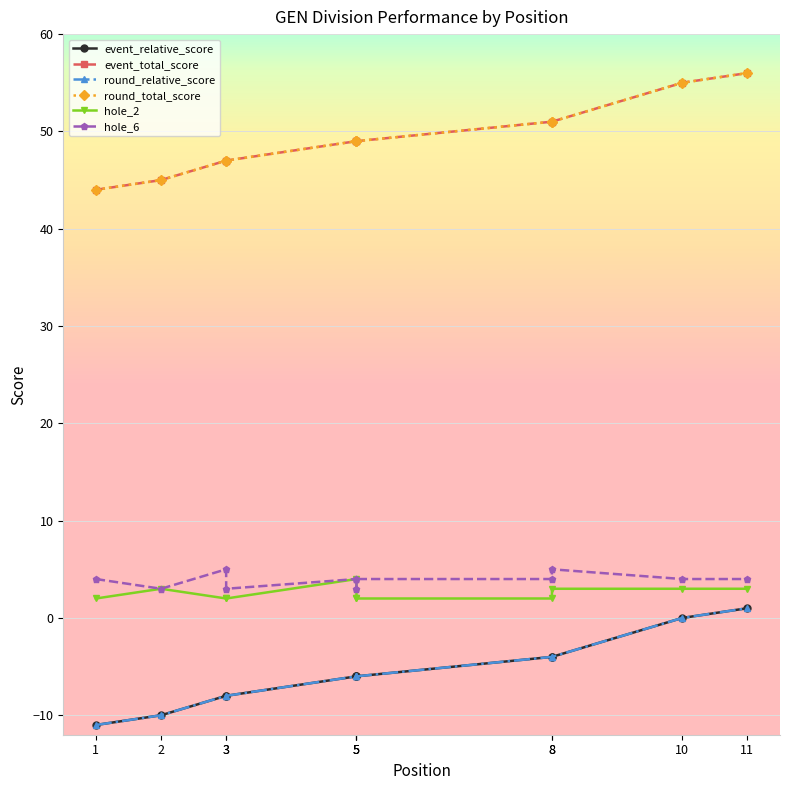

What is the difference between the maximum and minimum values in the event_relative_score series?

12